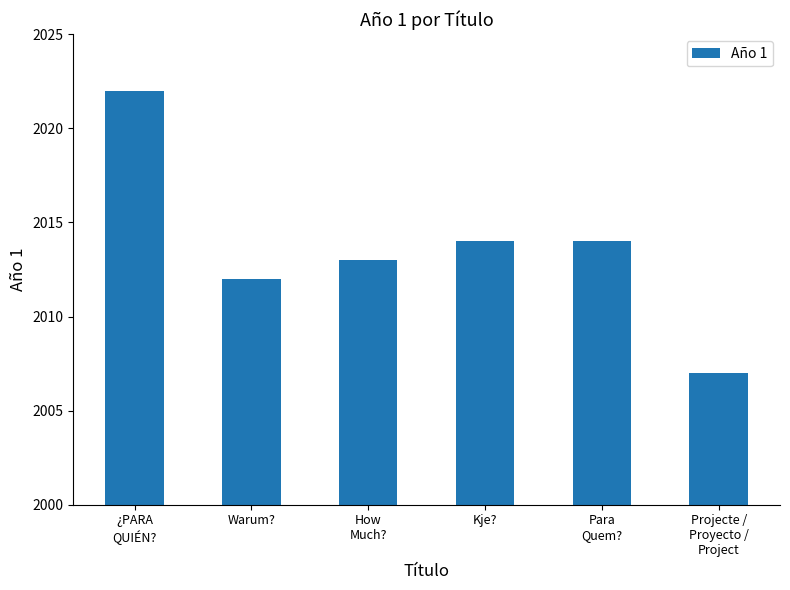

What is the sum of all values?

12082